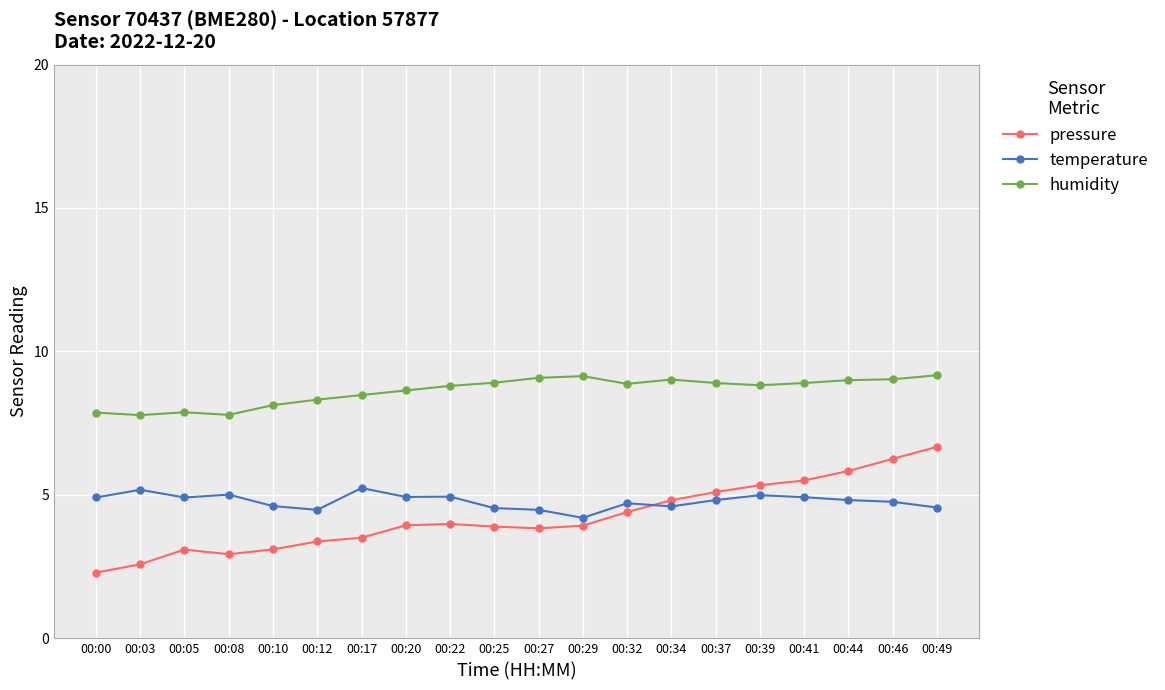

What is the value of the humidity point at the 15th from the left?

8.9